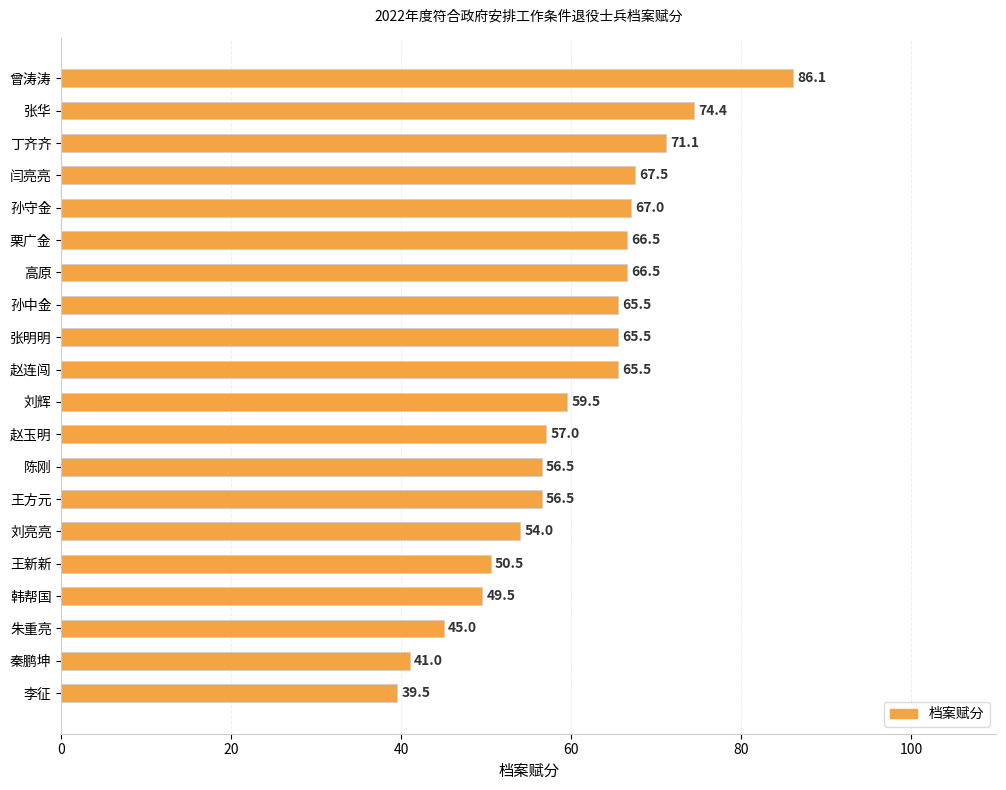

Between 朱重亮 and 孙守金, which is larger?

孙守金